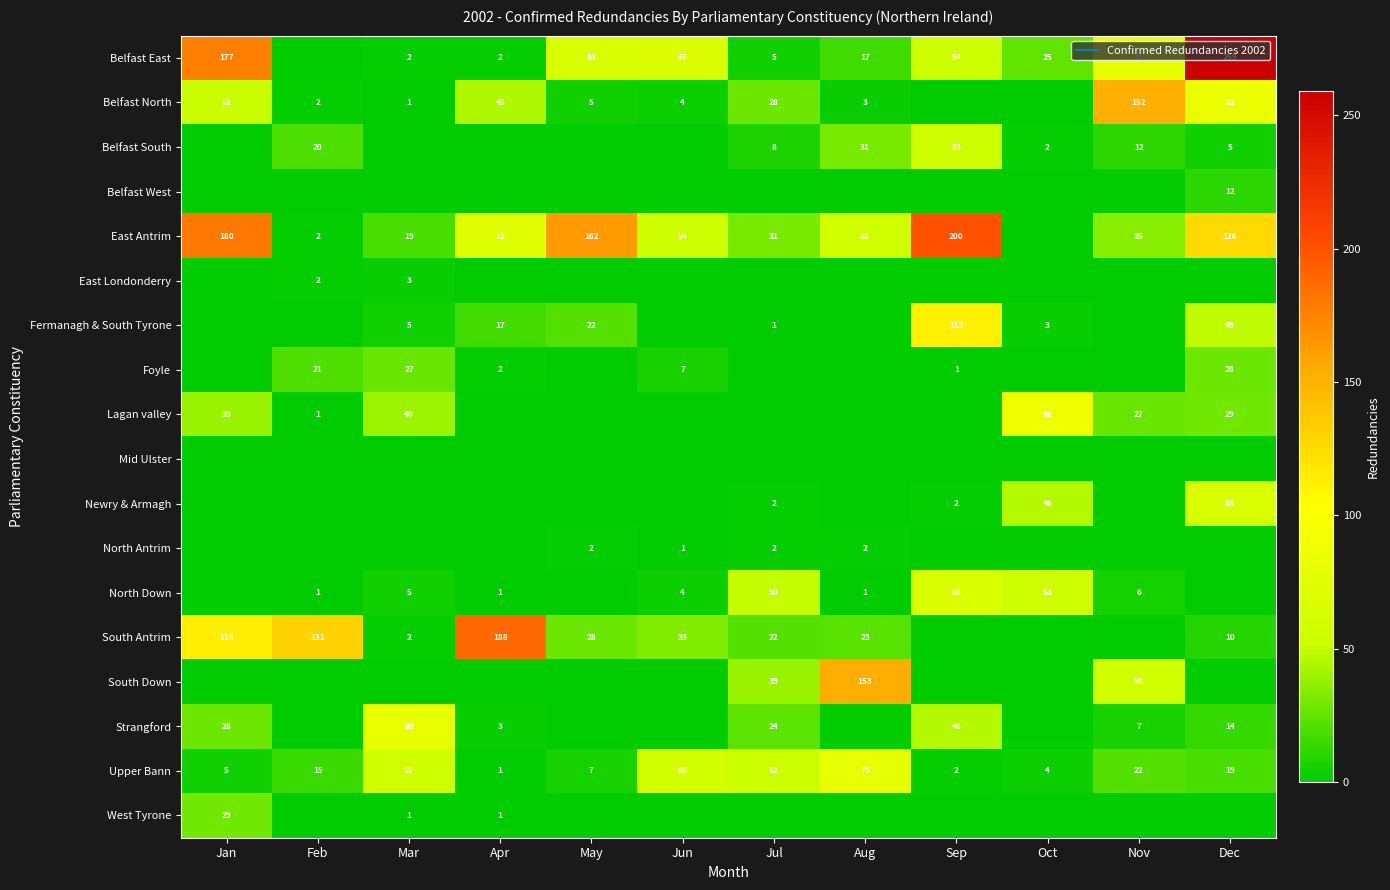

Is the value of Belfast North at Mar greater than the value of North Antrim at Jun?

No